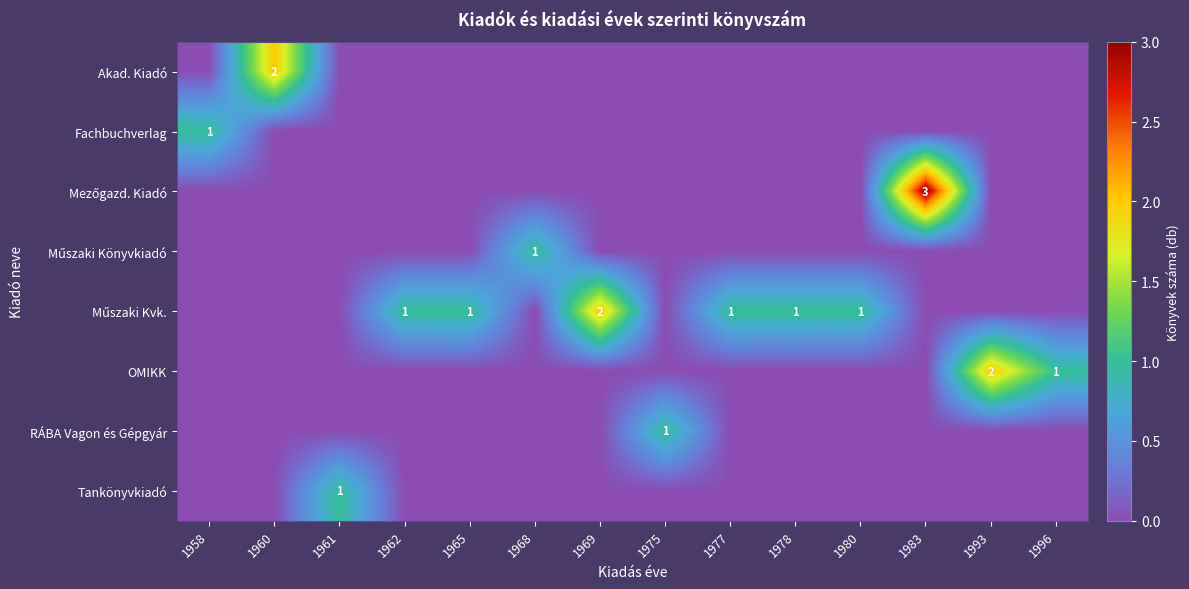

How many values in the Tankönyvkiadó series exceed 0?

1